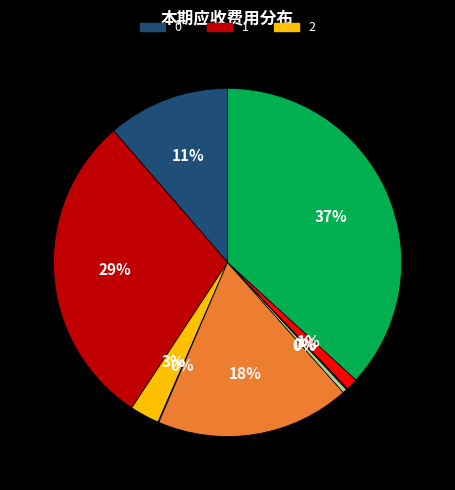

To the nearest percent, what is the difference between the largest and smallest slice percentages?

37%